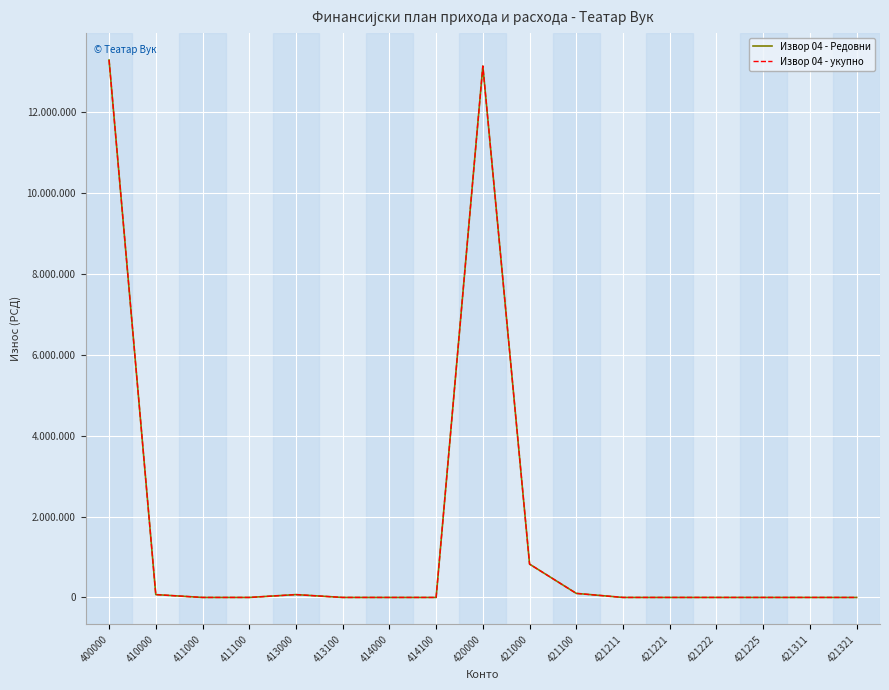

What is the difference between the second highest and minimum values in the Извор 04 - Редовни series?

13130500